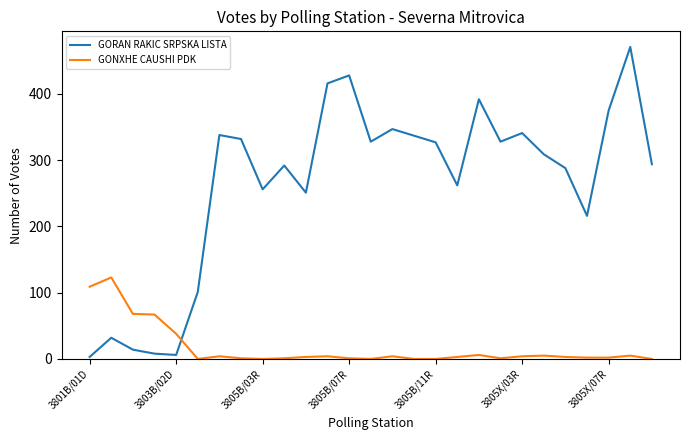

What is the difference between the maximum and minimum values in the GORAN RAKIC SRPSKA LISTA series?

468